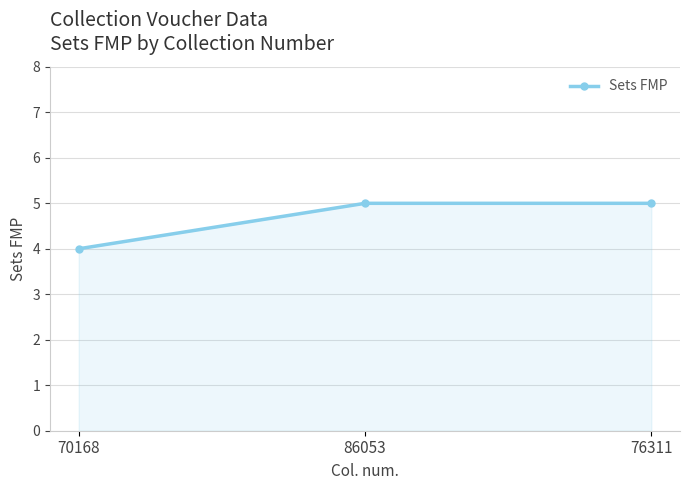

What is the label of the 3rd point from the right?

70168